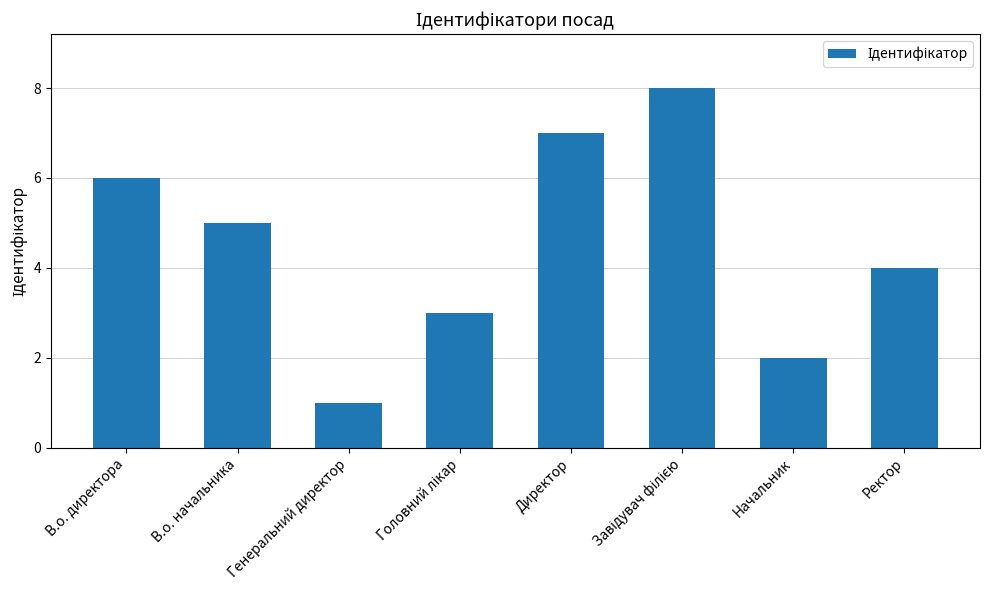

At which category does the chart reach its minimum across all series?

Генеральний директор